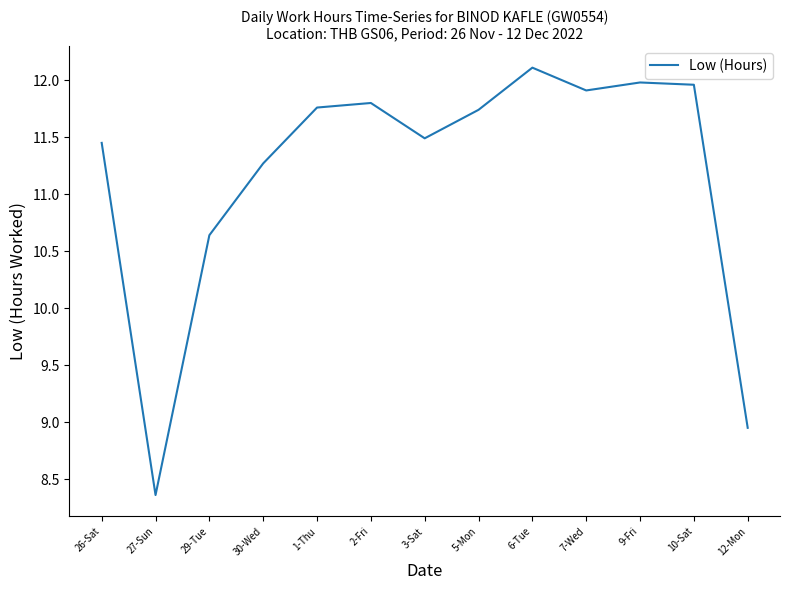

What is the greatest value displayed?

12.1